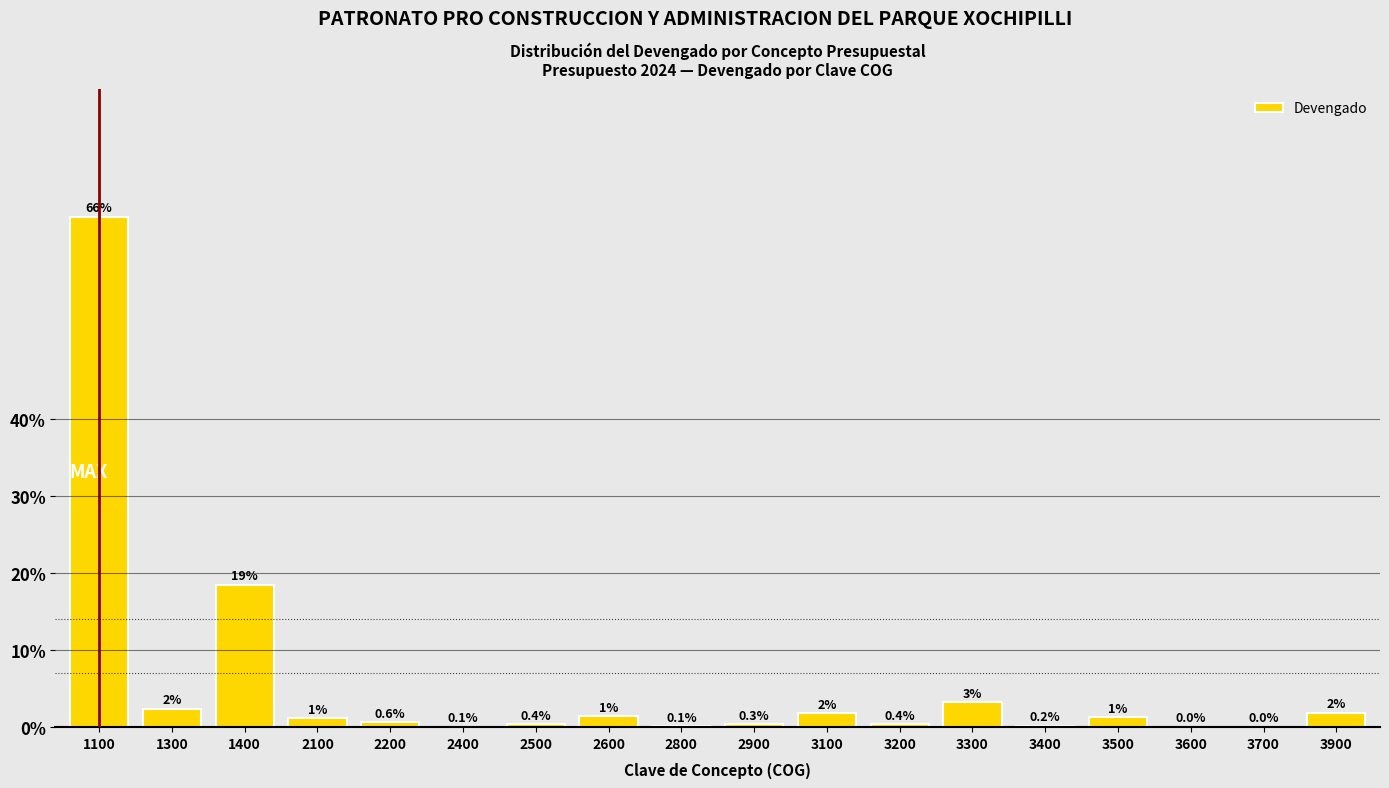

Which has a higher value, 3700 or 2600?

2600